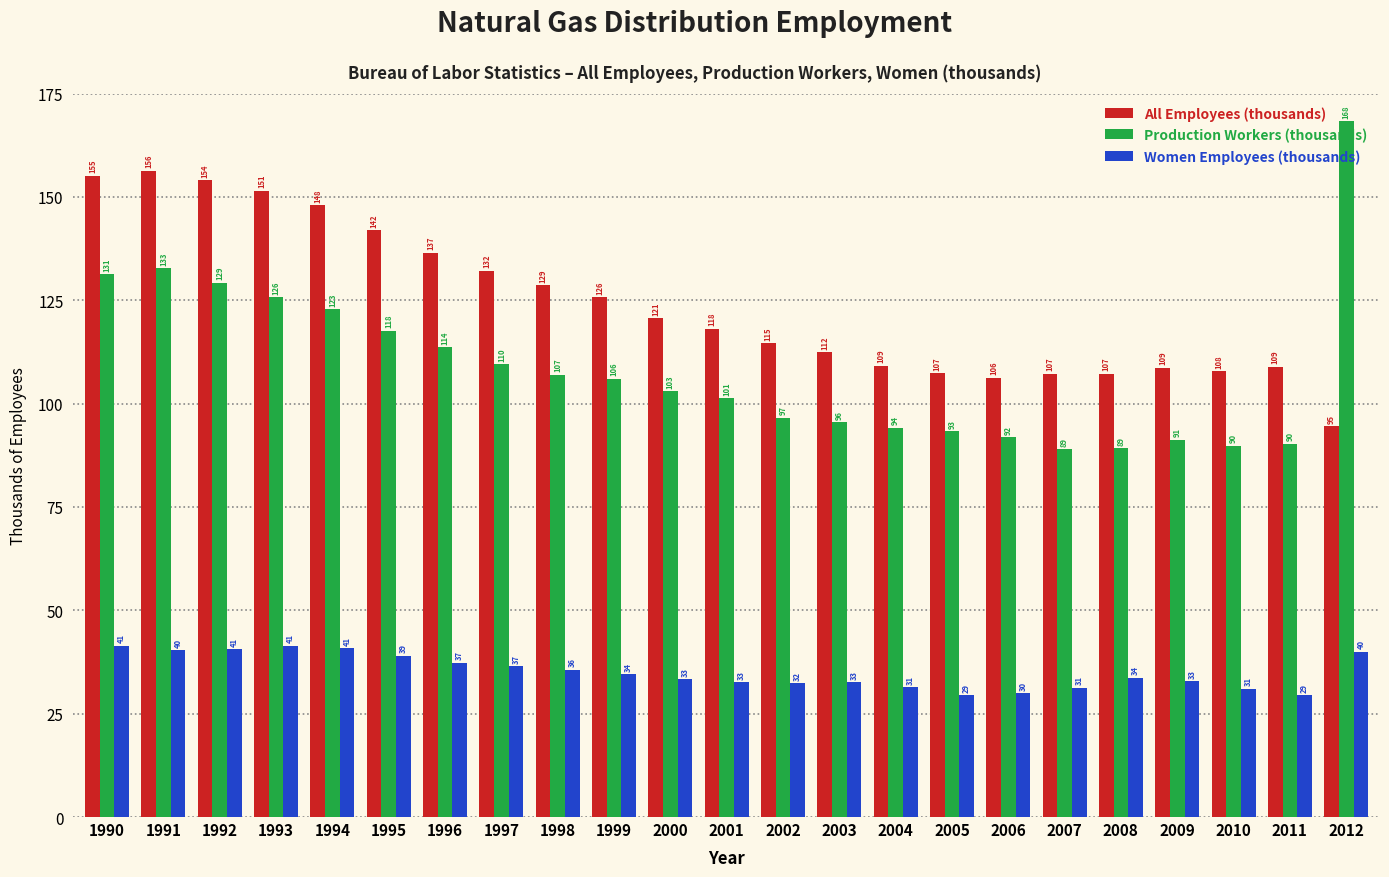

List the series in order of their overall mean, lowest first.

Women Employees (thousands), Production Workers (thousands), All Employees (thousands)